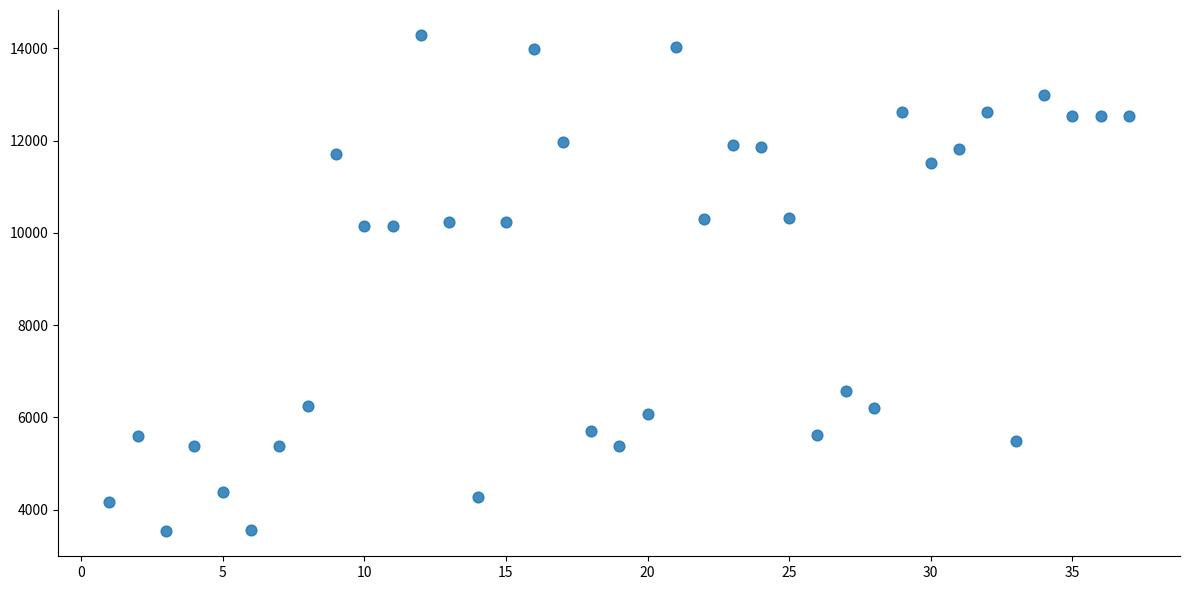

What is the range of X values (max minus min)?

36